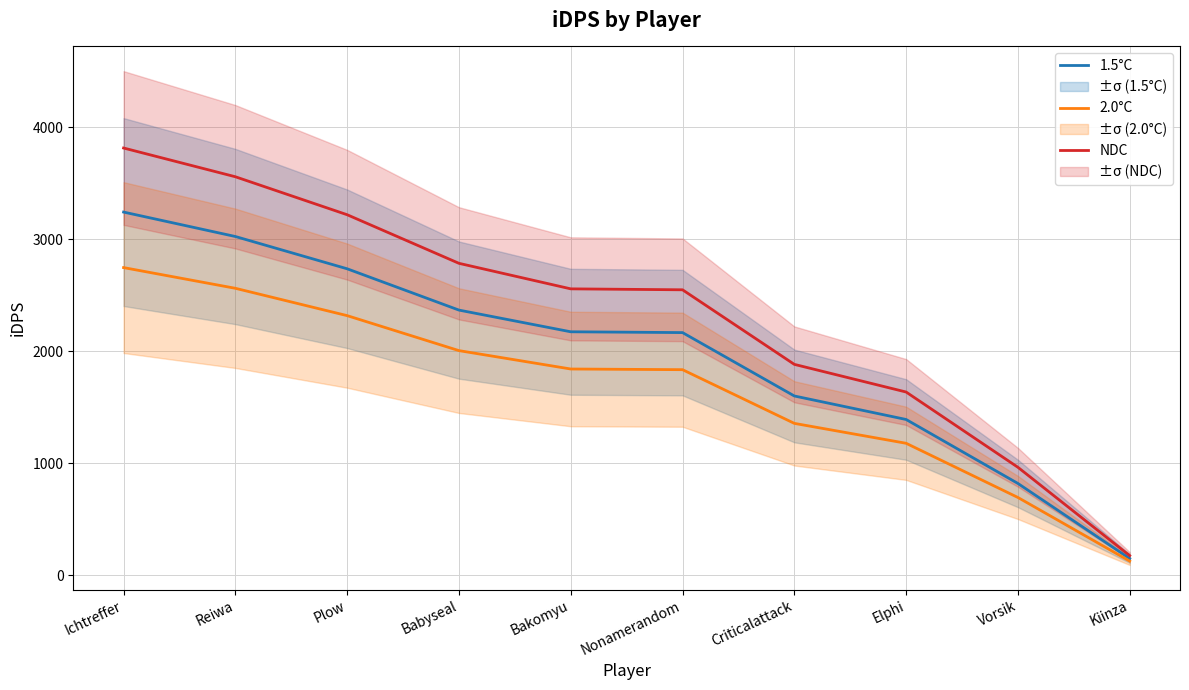

Rank the series by their average value, from lowest to highest.

2.0°C, 1.5°C, NDC